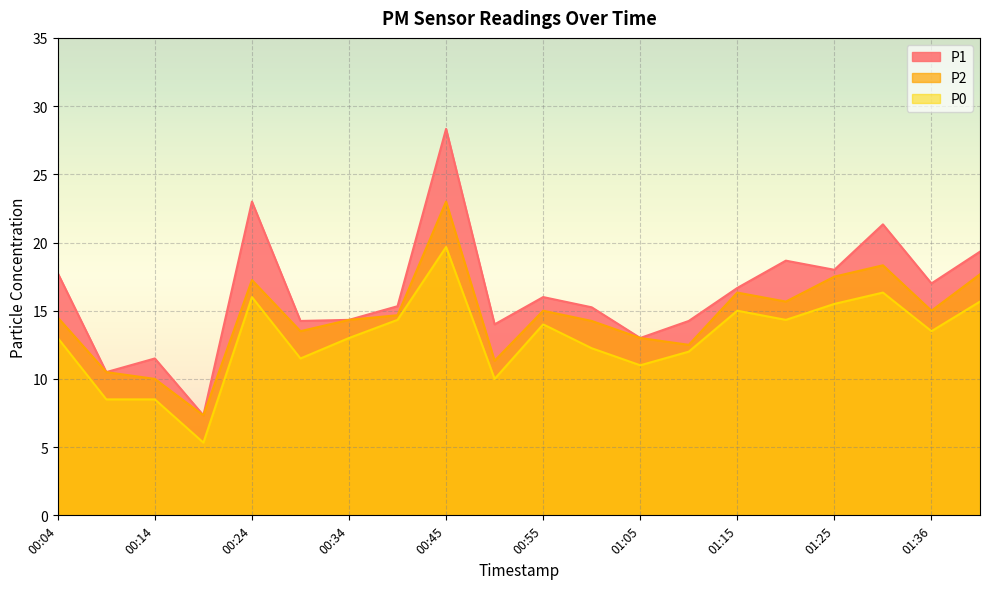

How many interior local peaks does the P1 series have?

6